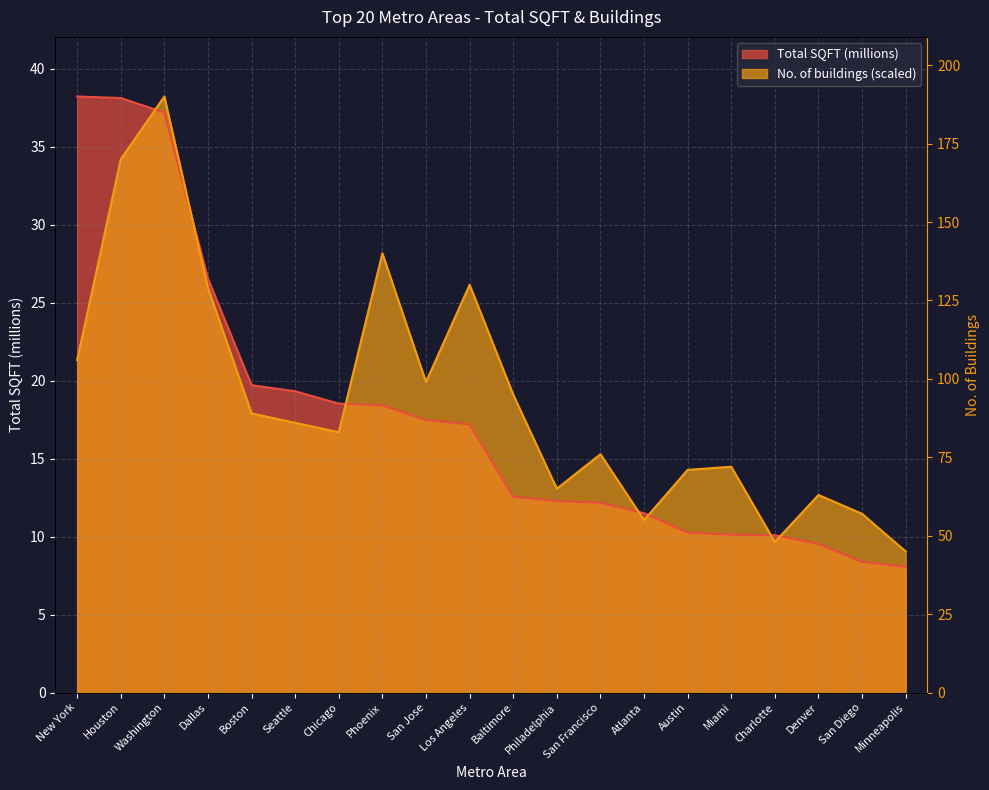

Is it true that No. of buildings equals 17.3 at Seattle?

True